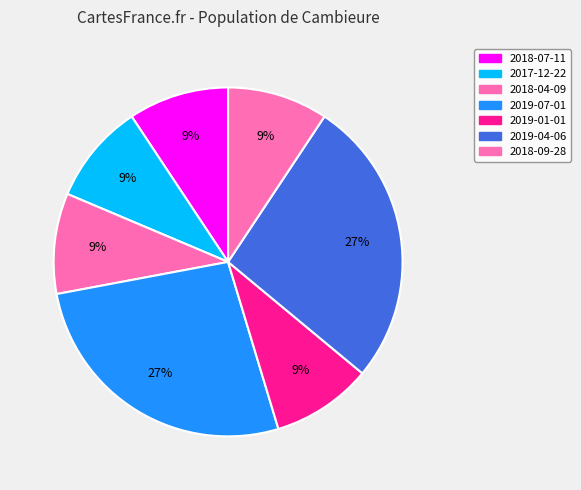

Does any single category account for the majority?

No